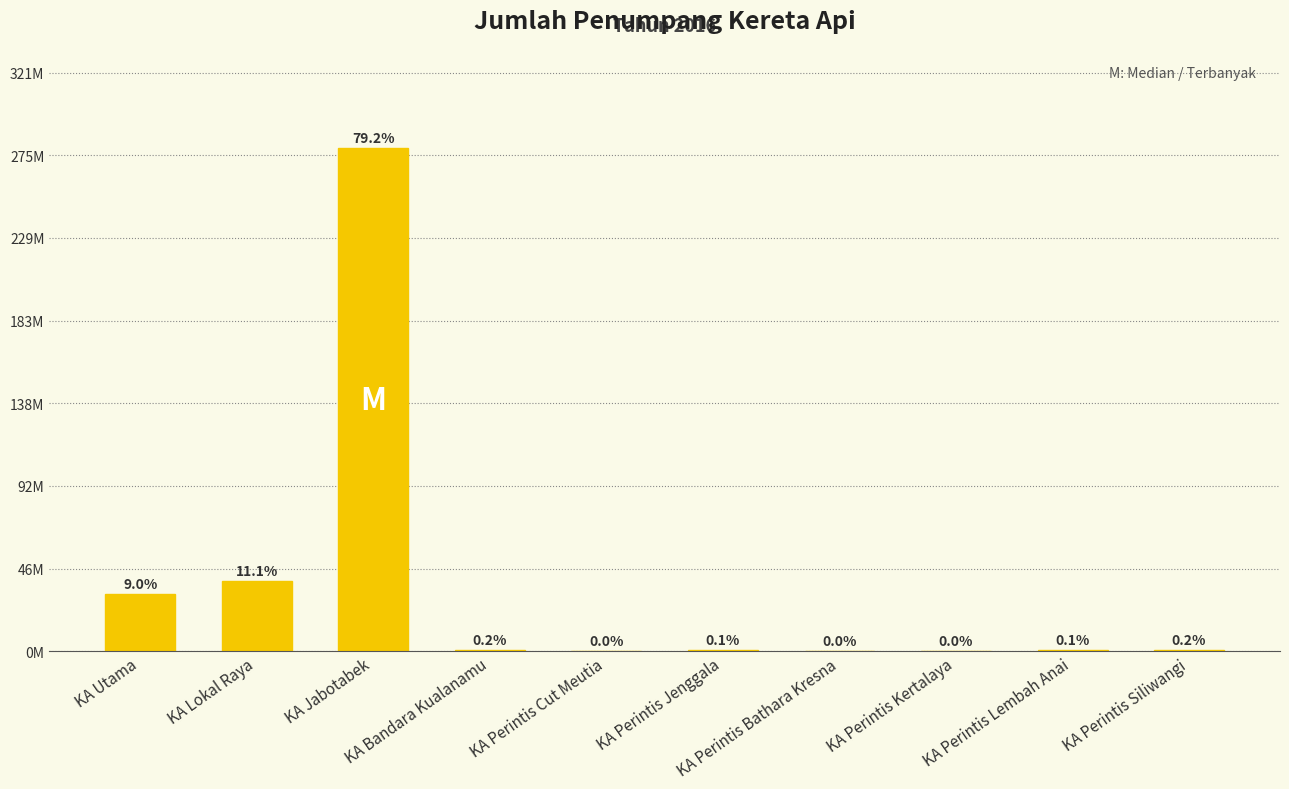

Does the chart contain any negative values?

No